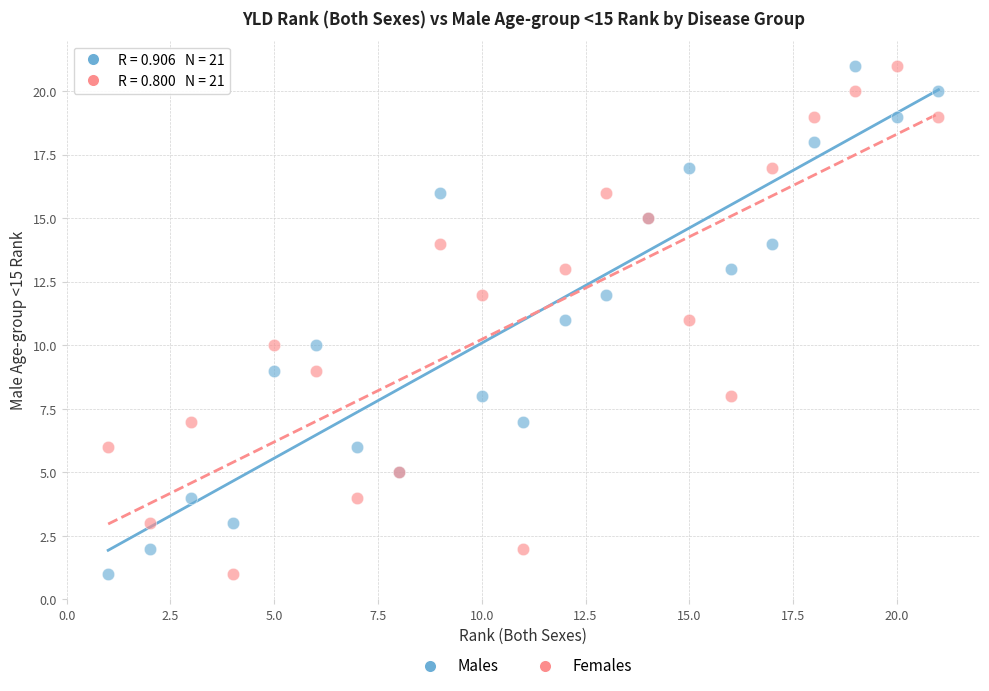

What is the X range (max minus min) for the scatter plot?

20